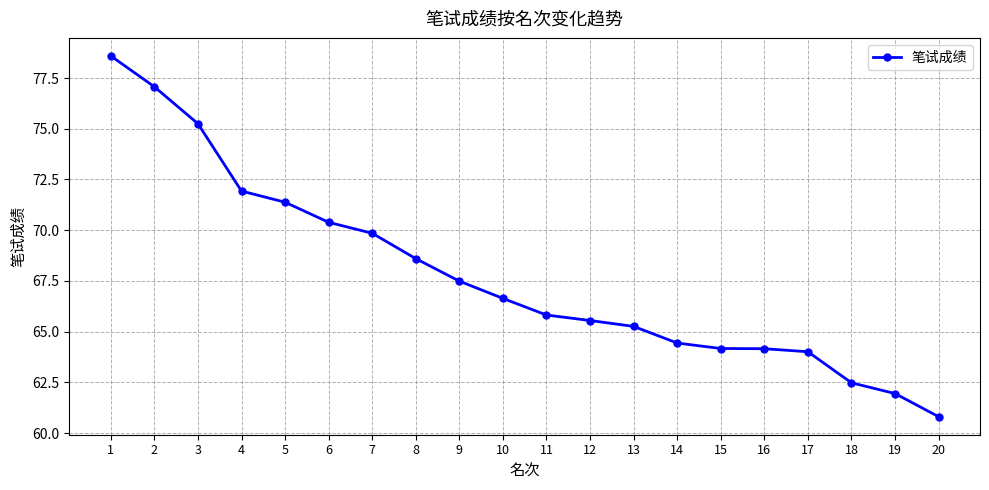

What is the change in value from 12 to 20?

-4.7